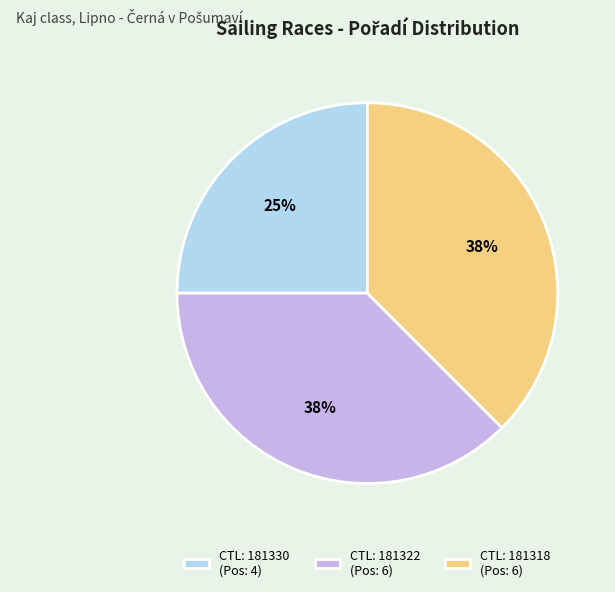

True or false: CTL: 181318 (Pos: 6) accounts for 38% of the total.

True